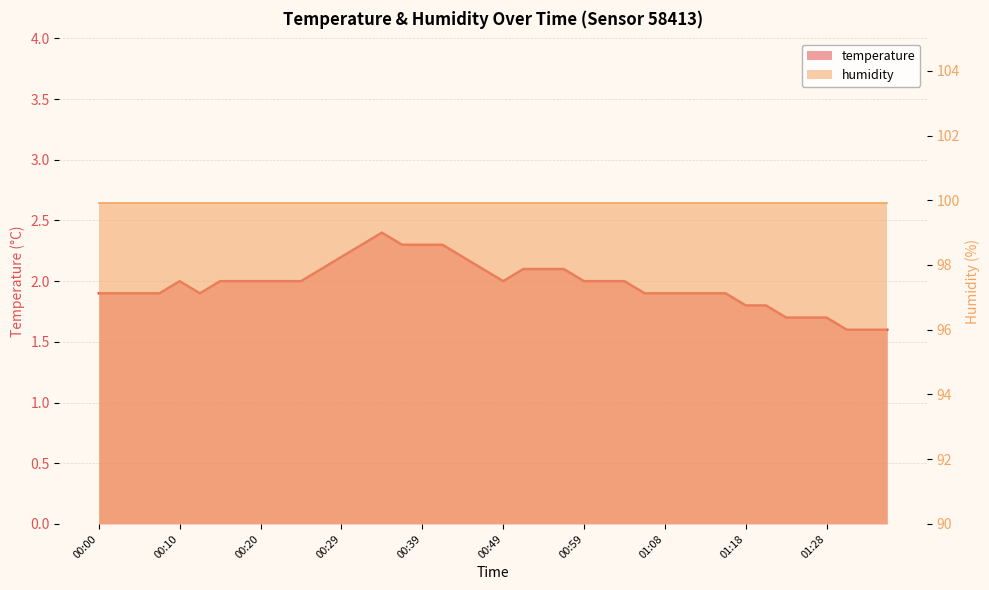

Reading left to right, what are all the values shown in this chart?

00:00=1.9	00:03=1.9	00:05=1.9	00:07=1.9	00:10=2.0	00:12=1.9	00:15=2.0	00:17=2.0	00:20=2.0	00:22=2.0	00:24=2.0	00:27=2.1	00:29=2.2	00:32=2.3	00:34=2.4	00:37=2.3	00:39=2.3	00:42=2.3	00:44=2.2	00:46=2.1	00:49=2.0	00:51=2.1	00:54=2.1	00:56=2.1	00:59=2.0	01:01=2.0	01:03=2.0	01:06=1.9	01:08=1.9	01:11=1.9	01:13=1.9	01:16=1.9	01:18=1.8	01:20=1.8	01:23=1.7	01:25=1.7	01:28=1.7	01:30=1.6	01:33=1.6	01:35=1.6